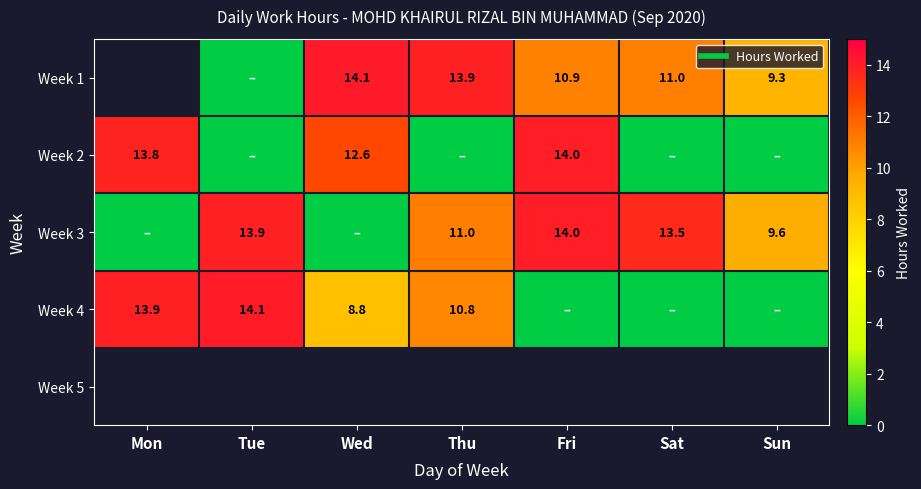

Read the Week 3 value at Sun.

9.6